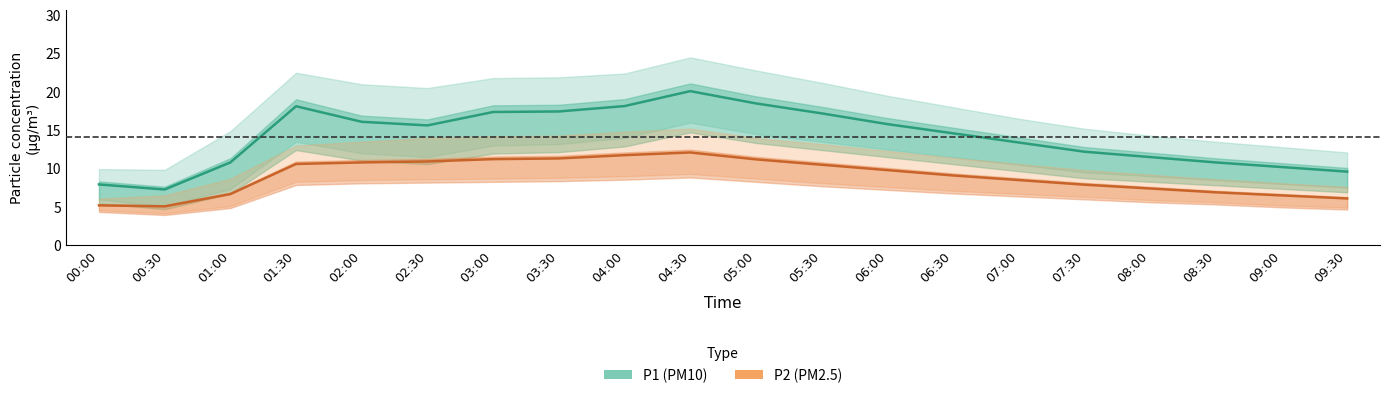

What position from the left is 07:30?

16